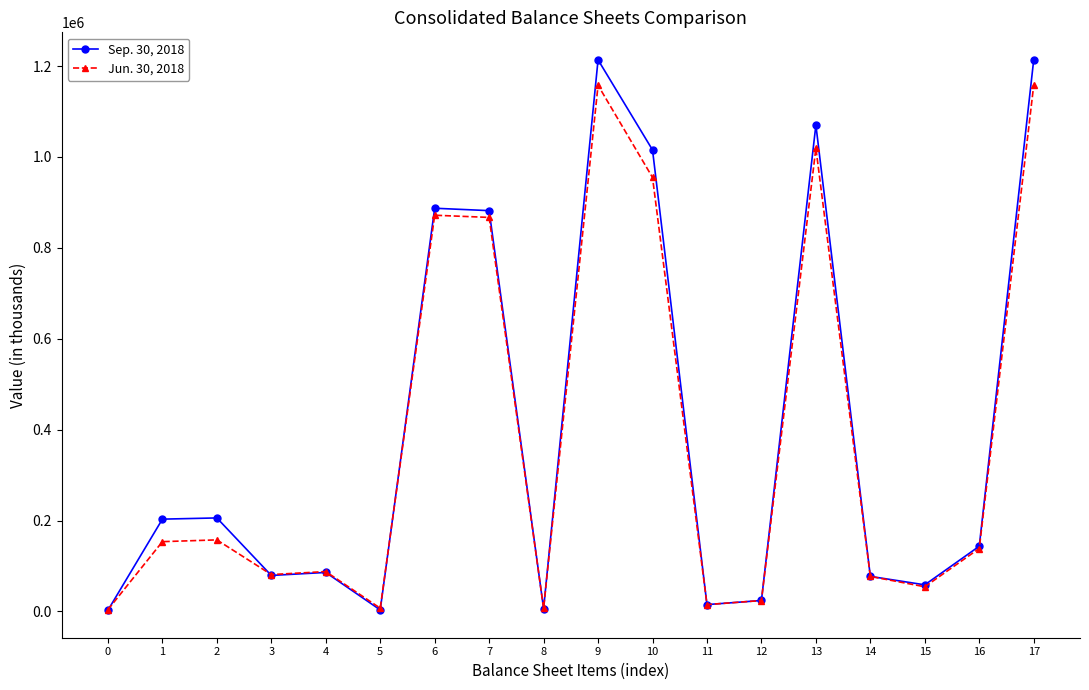

How many data points in Sep. 30, 2018 are less than 143391?

9